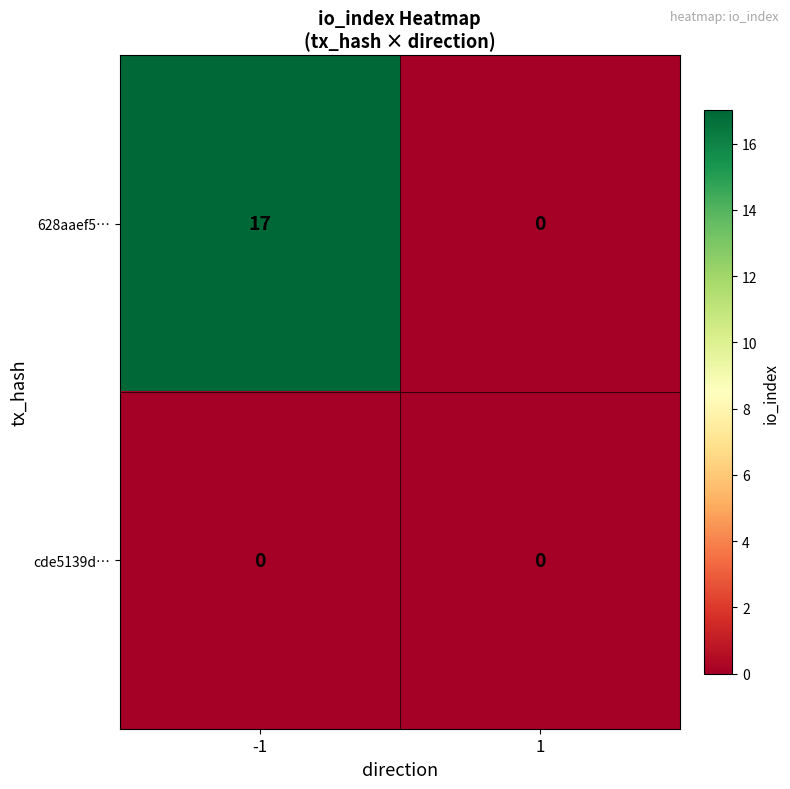

Reading right to left, transcribe all the data shown in this chart.

628aaef5…: 0	17
cde5139d…: 0	0